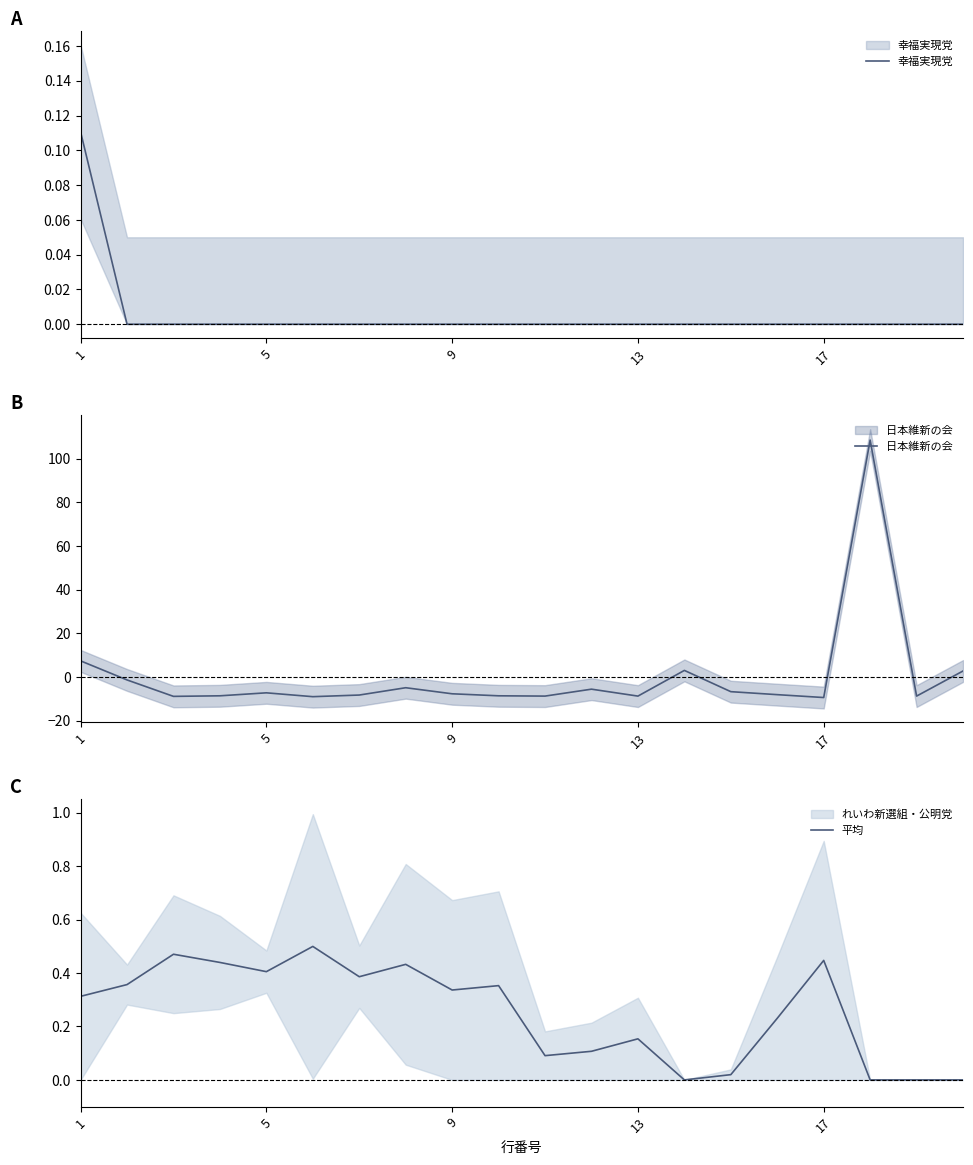

Between 18 and 15, which is larger?

18